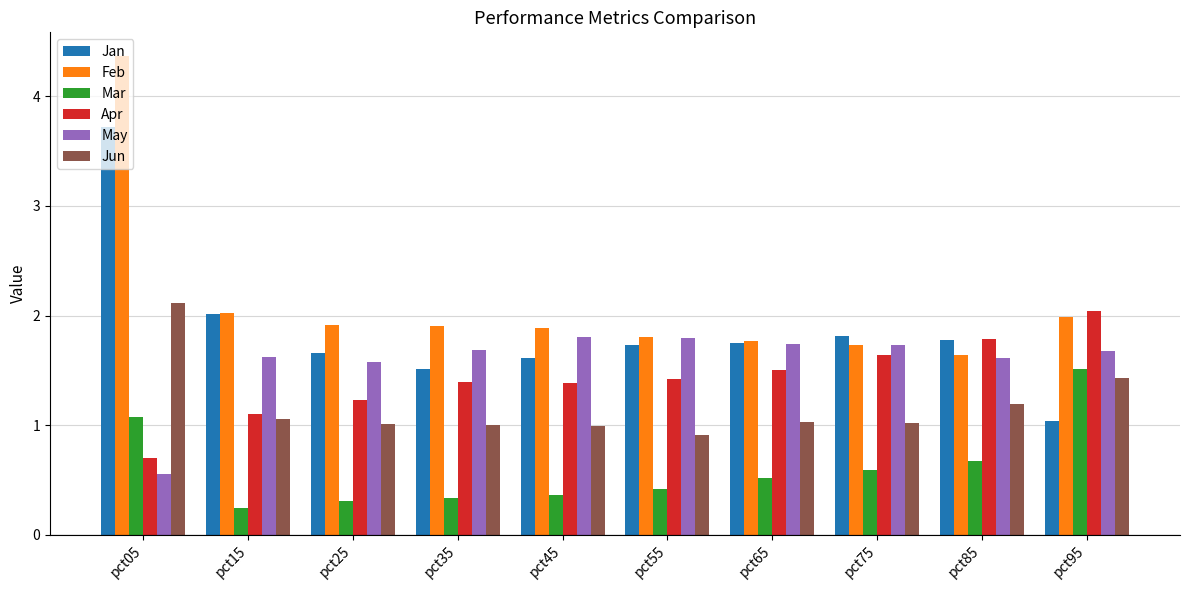

At which category is the sum across all series the highest?

pct05